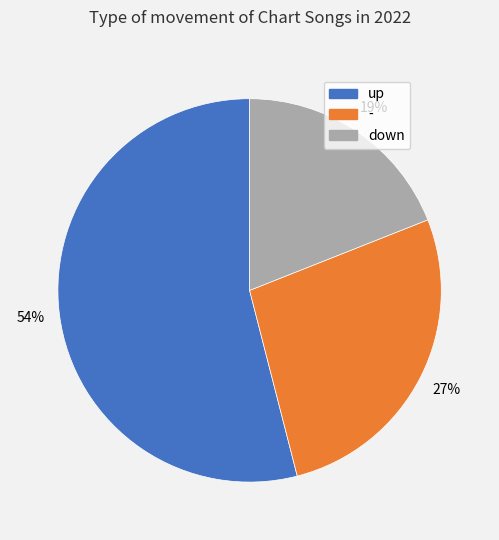

Which category accounts for the majority?

up